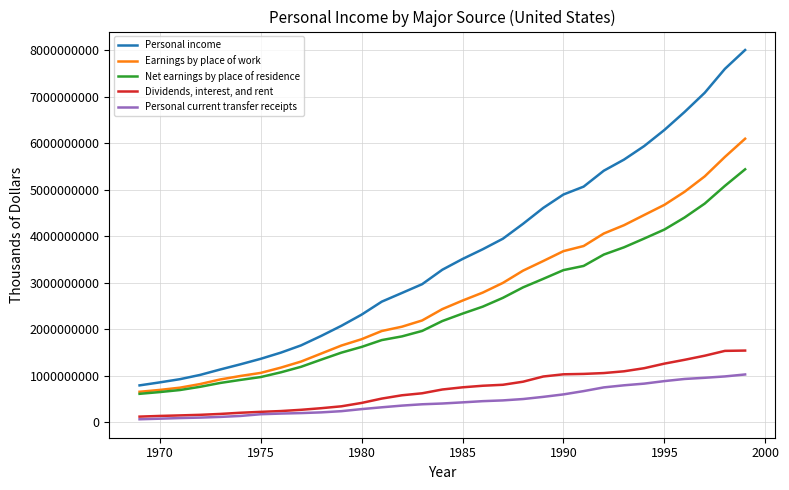

True or false: Net earnings by place of residence and Dividends, interest, and rent intersect in this chart.

False